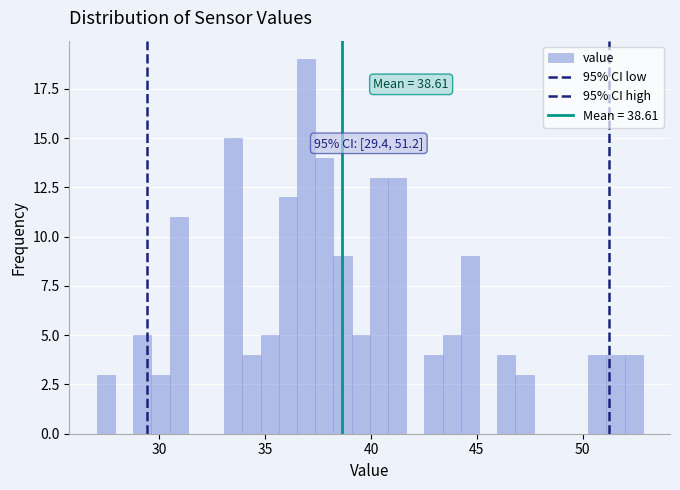

Around what value on the x-axis is the tallest bar? Give the approximate position of its centre, as read against the axis.

37.0